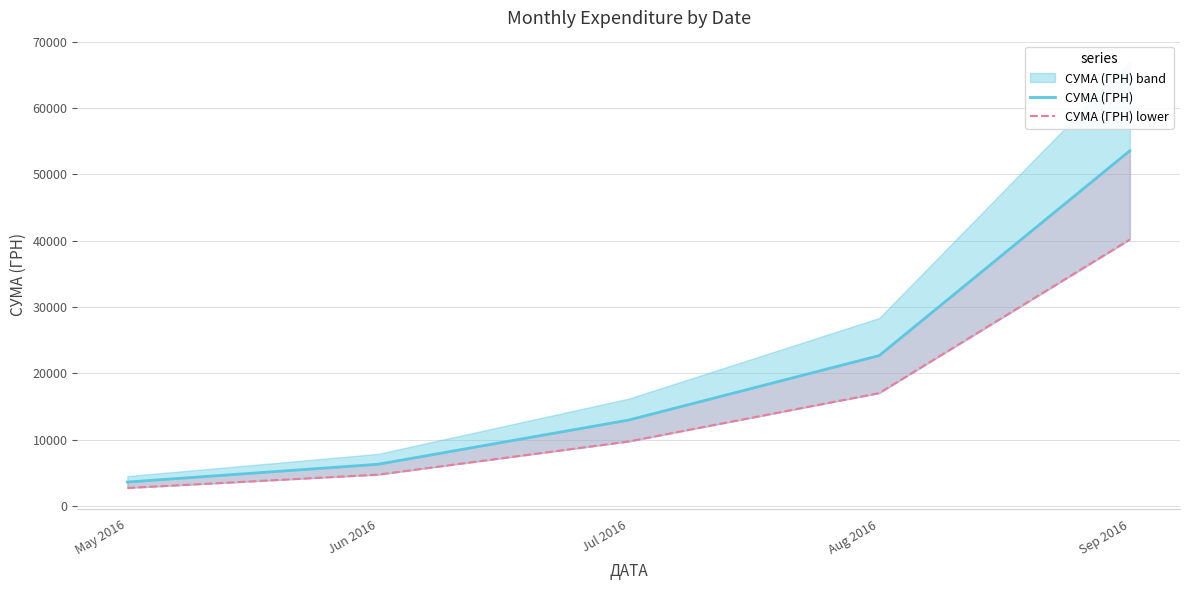

Which series changed the most between Aug 2016 and Sep 2016?

СУМА (ГРН)